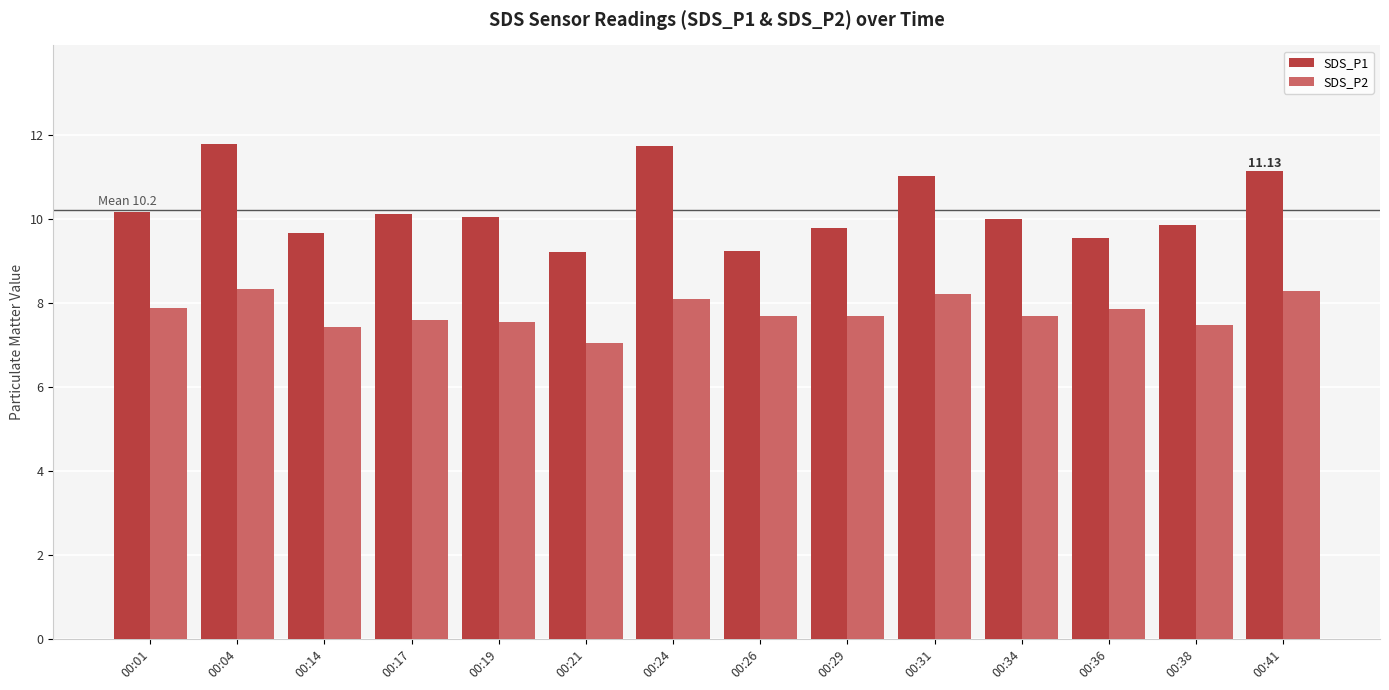

What is the difference between the second highest and second lowest values in the SDS_P2 series?

0.8